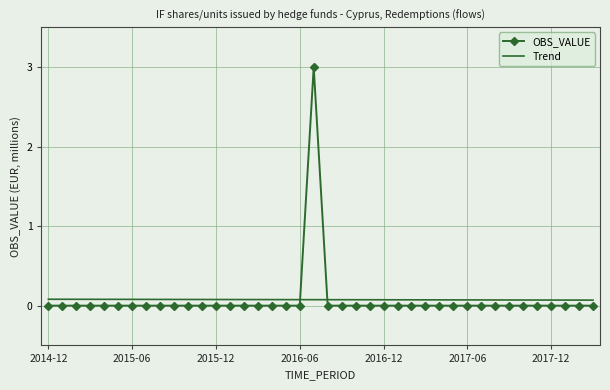

Which series has the widest spread of values?

OBS_VALUE